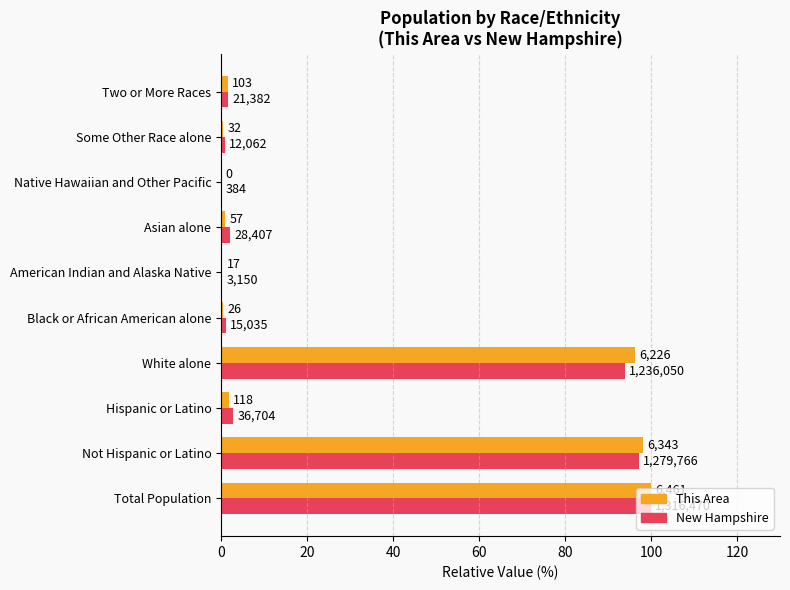

What are all the series names shown in the legend?

This Area, New Hampshire